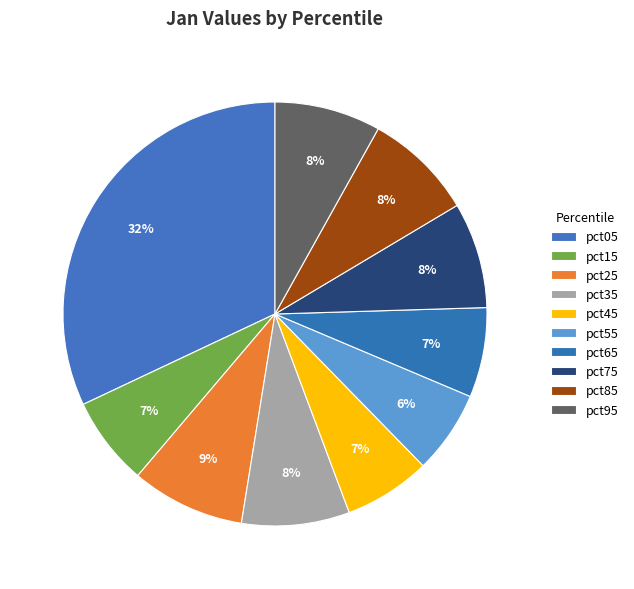

What percentage is the pct75 slice, to the nearest percent?

8%